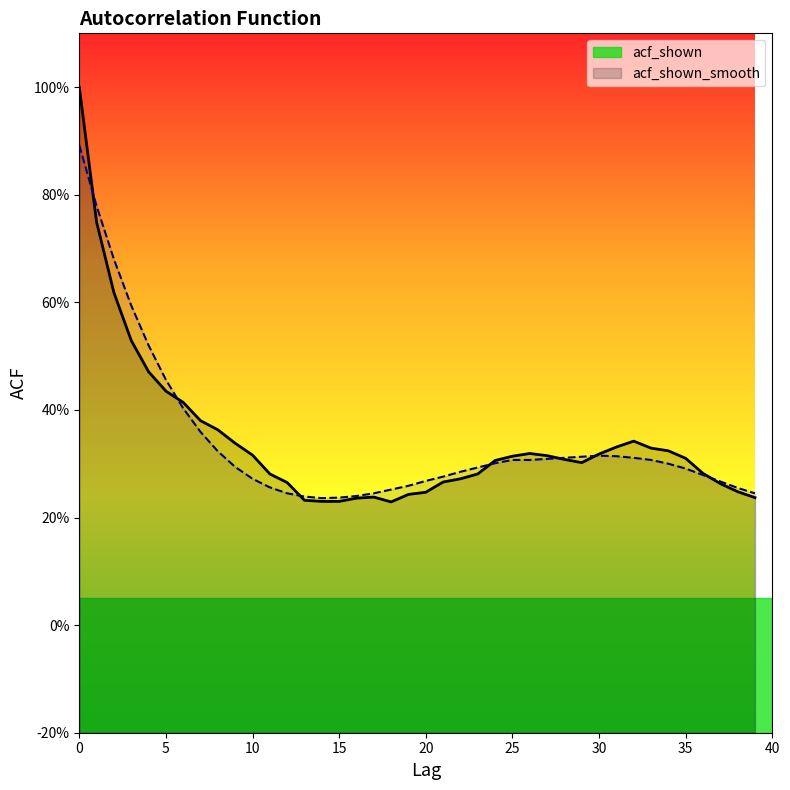

What value does the acf_shown_line series have at 9?

0.3